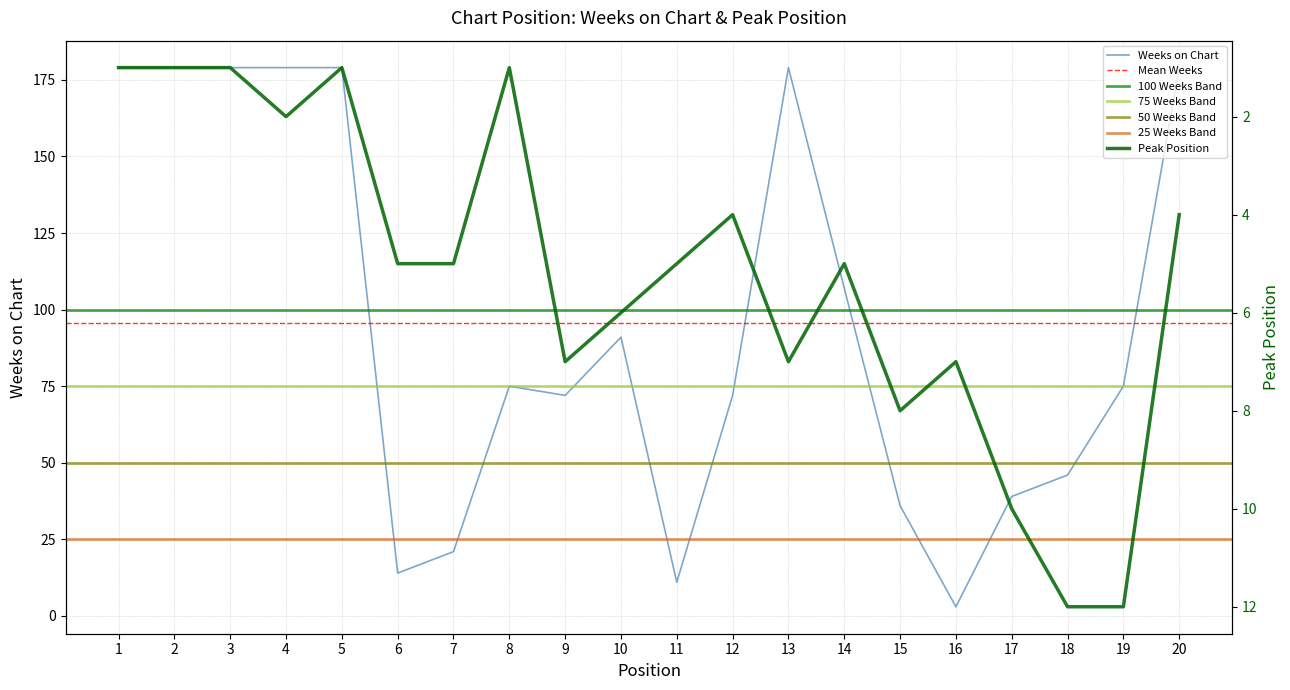

What is the total value across all series at 11?

16